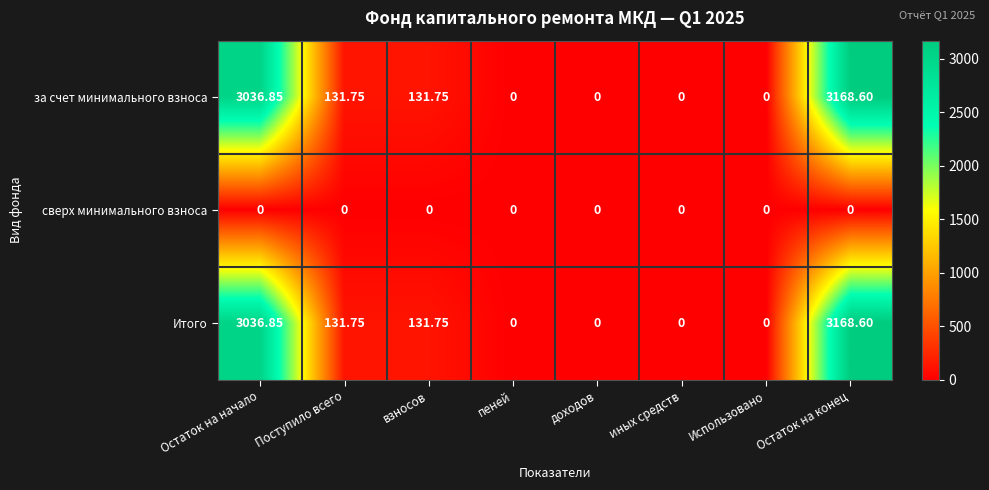

Where does the за счет минимального взноса series first go above 131?

Остаток на начало